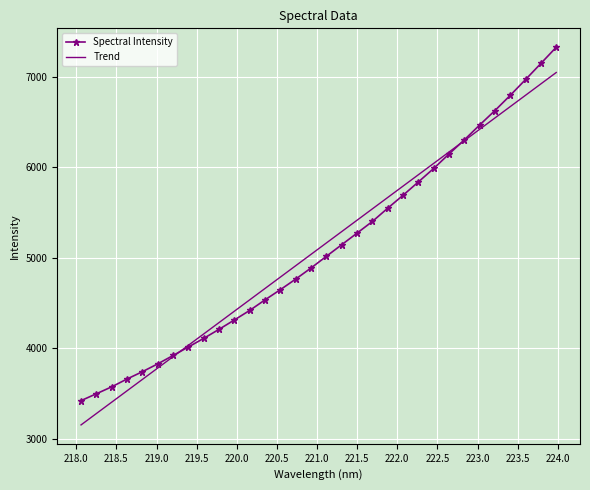

Which series has the largest range (max minus min)?

Spectral Intensity